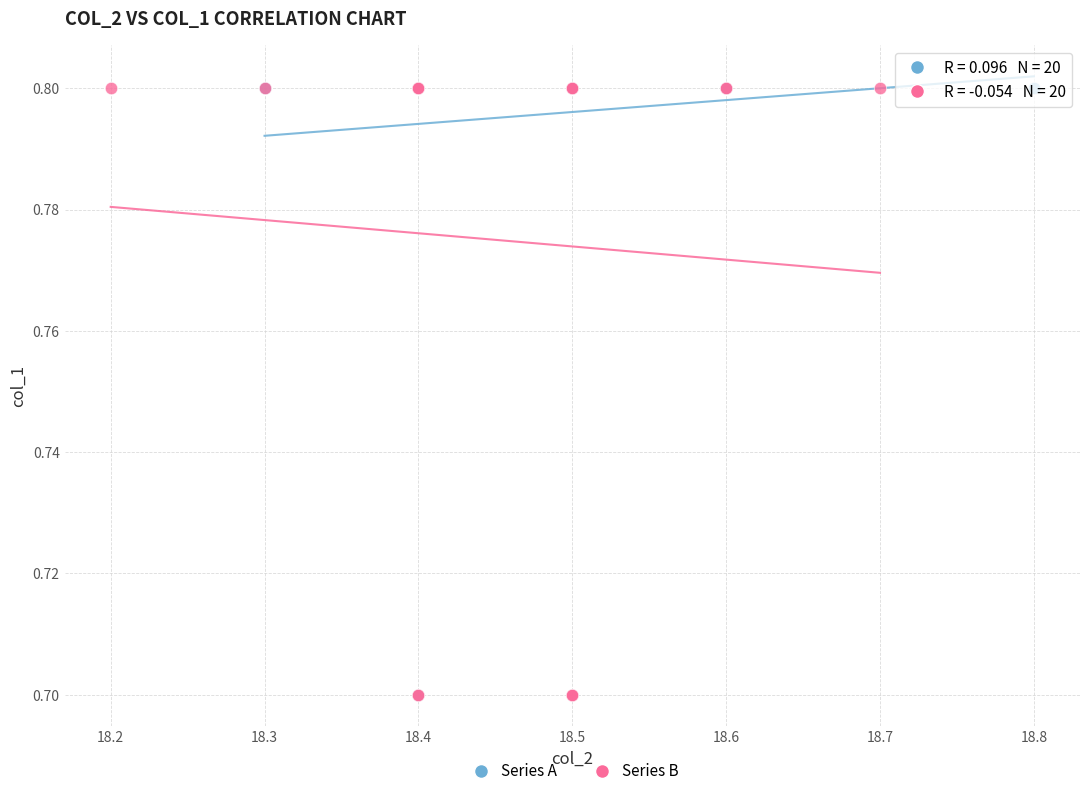

What are all the series names shown in the legend?

Series A, Series B